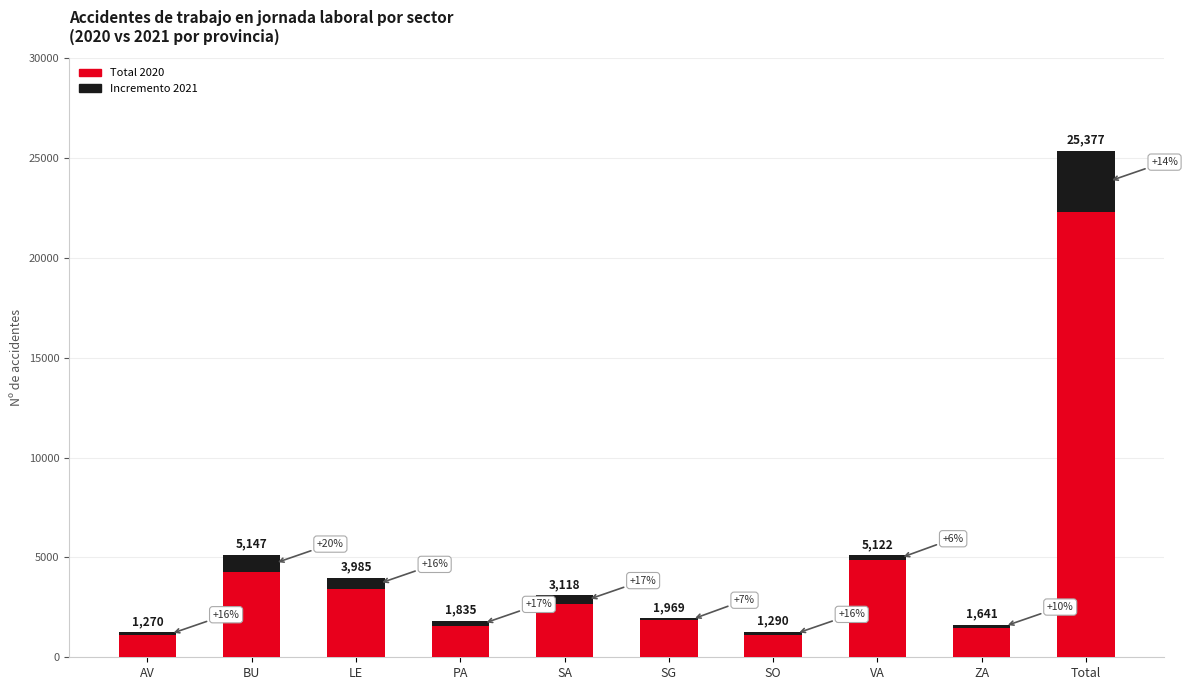

List the series in order of their peak value, highest first.

Total 2020, Incremento 2021